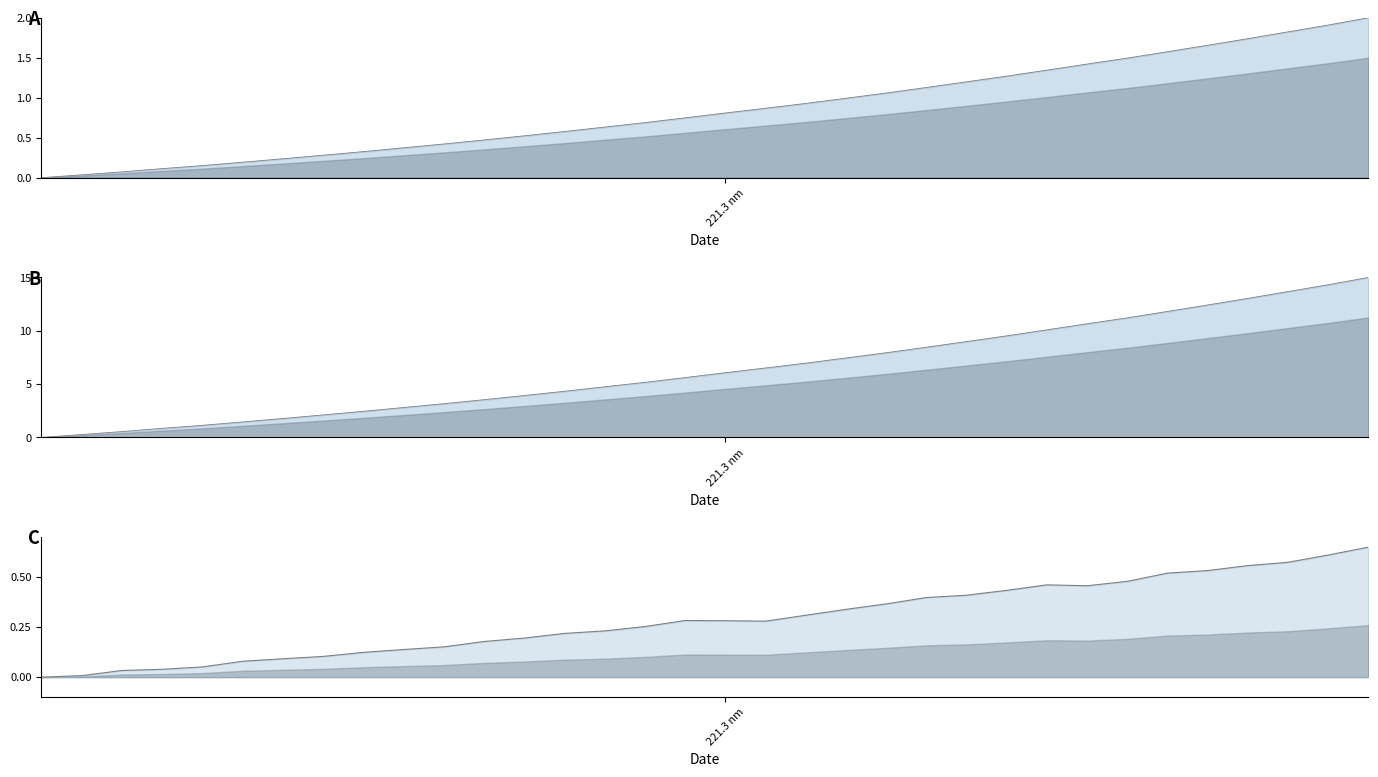

The chart shows a value of 0.4 at 219.2067. True or false?

False